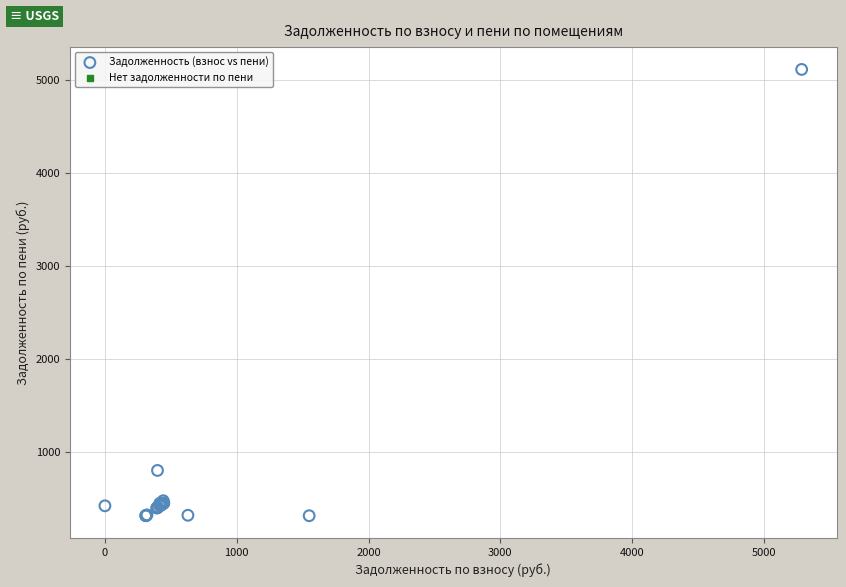

What Y value in the scatter plot is closest to 2712?

797.5